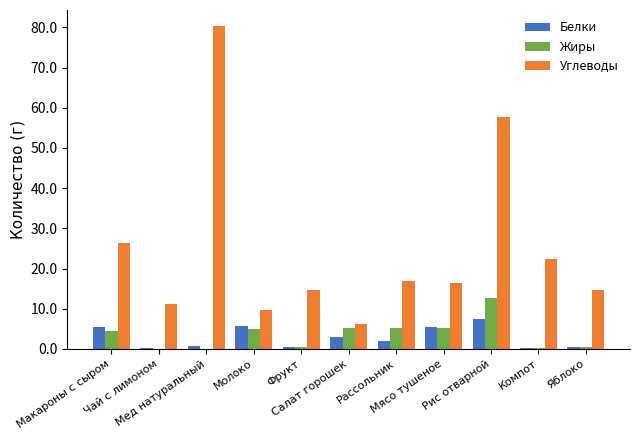

Which series has the largest range (max minus min)?

Углеводы